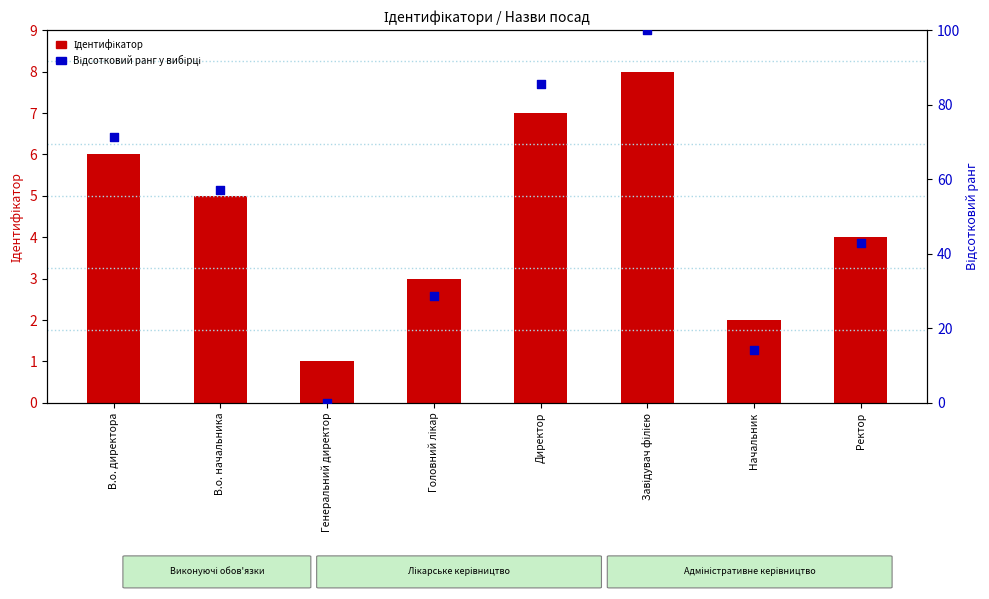

Which series contains the lowest Y value?

Відсотковий ранг у вибірці